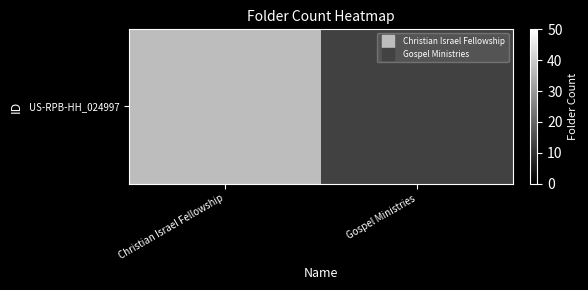

What is the difference between the maximum and minimum values?

24